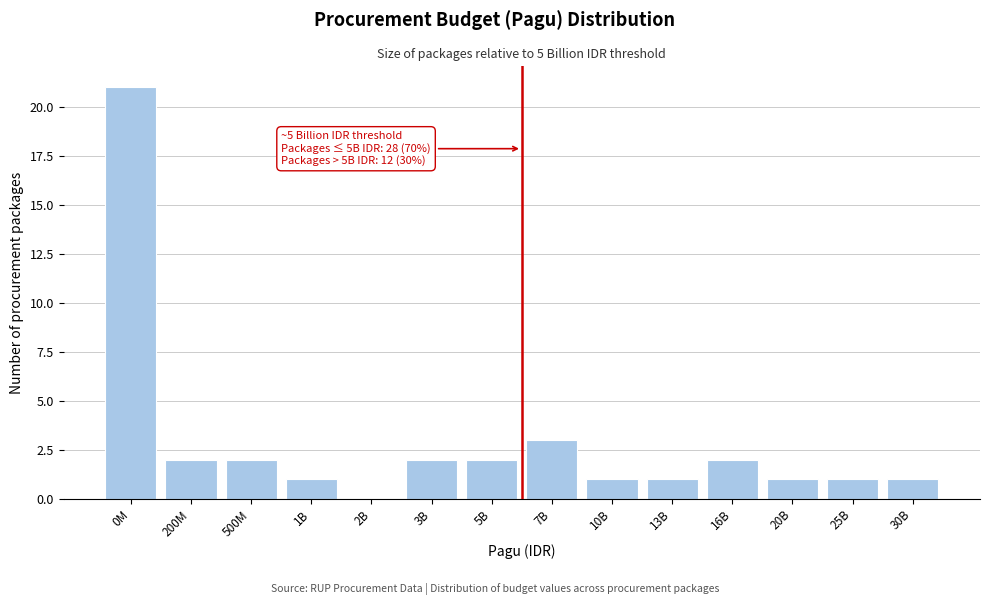

Reading right to left, extract all data points from this chart.

30B=1	25B=1	20B=1	16B=2	13B=1	10B=1	7B=3	5B=2	3B=2	2B=0	1B=1	500M=2	200M=2	0M=21